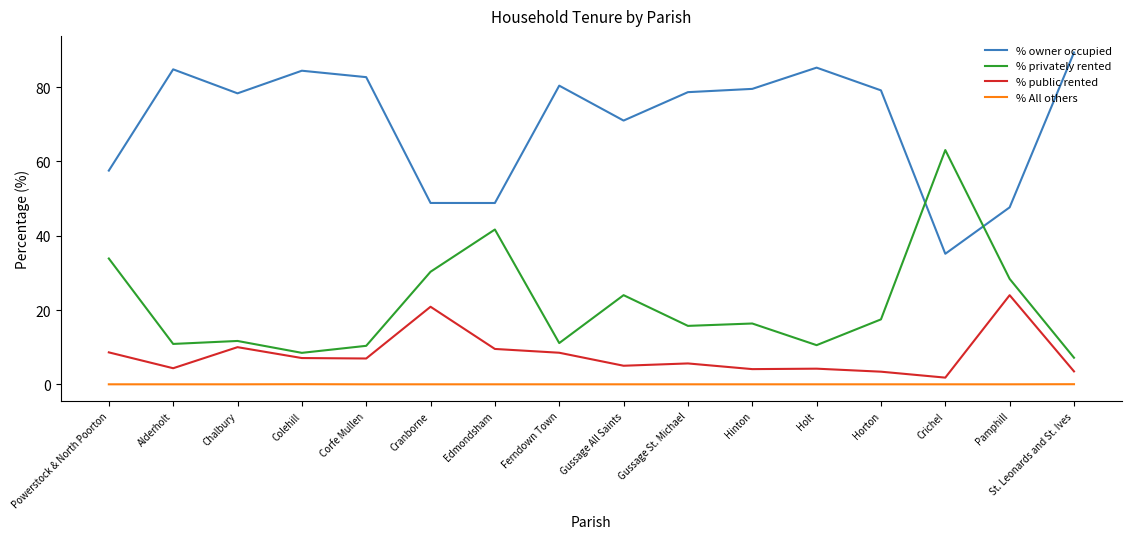

What is the difference between the highest and lowest values at Gussage All Saints?

71.0